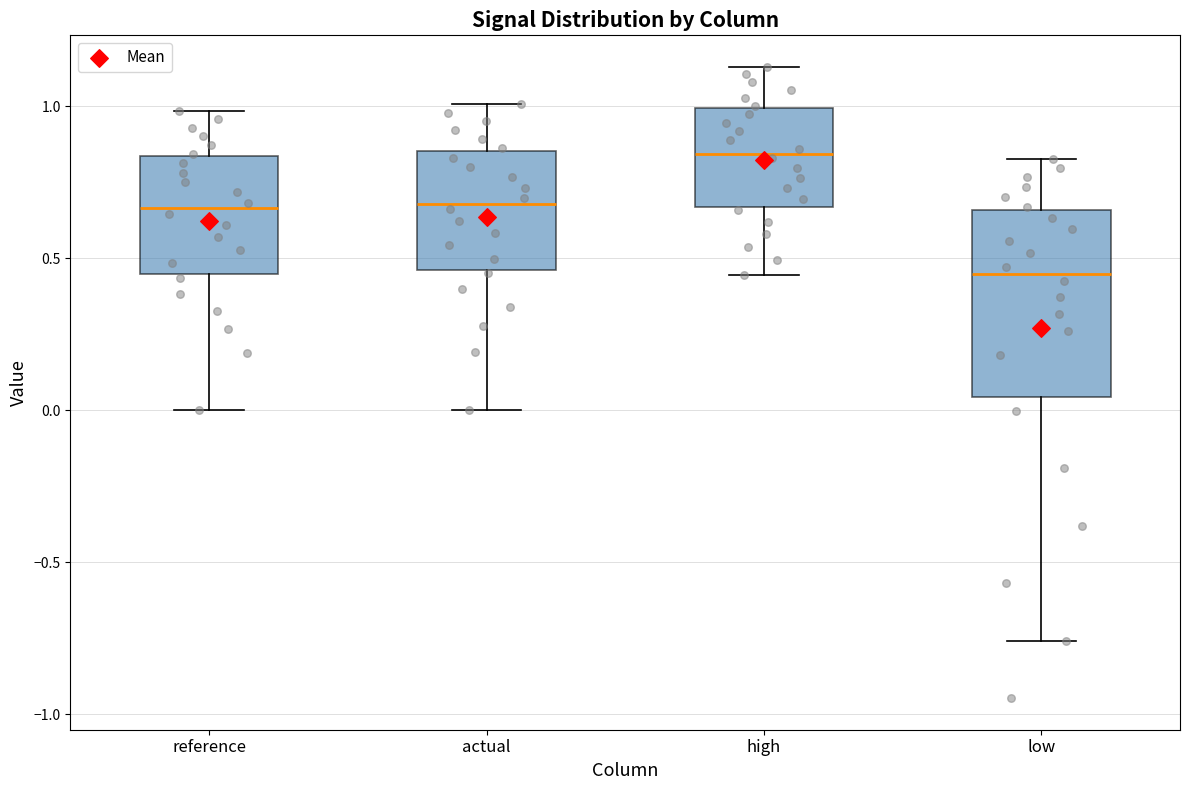

Reading left to right, read every box against the y-axis: the position of its median line, the range the box covers, and the ends of its whiskers. The values are not printed on the chart, so give them approximately, as read against the axis.

reference: median 0.65, box 0.45 to 0.85, whiskers 0.00 to 1.00
actual: median 0.70, box 0.45 to 0.85, whiskers 0.00 to 1.00
high: median 0.85, box 0.65 to 1.00, whiskers 0.45 to 1.15
low: median 0.45, box 0.05 to 0.65, whiskers -0.75 to 0.85